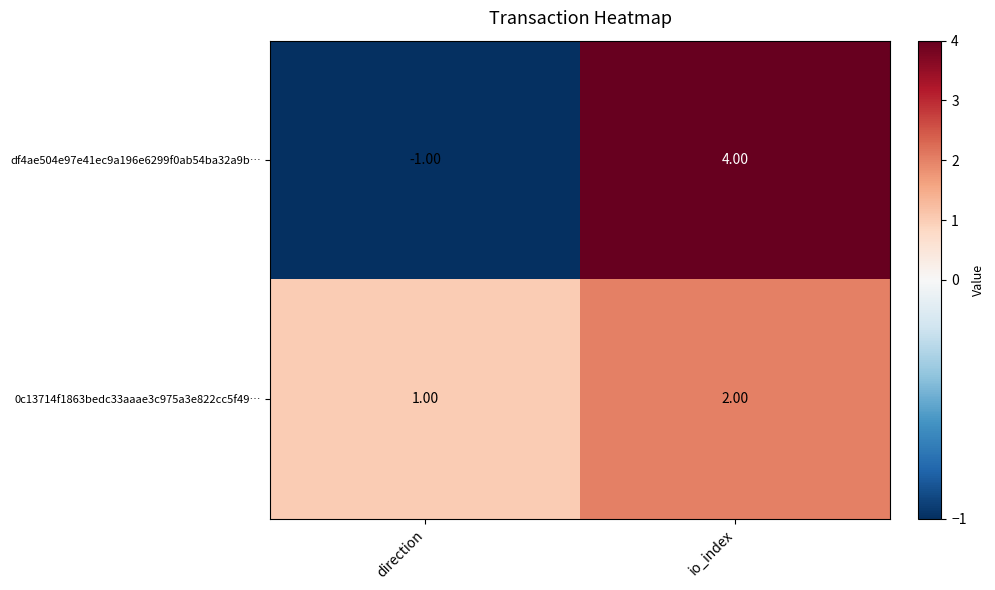

At how many categories does at least one series exceed 0?

2